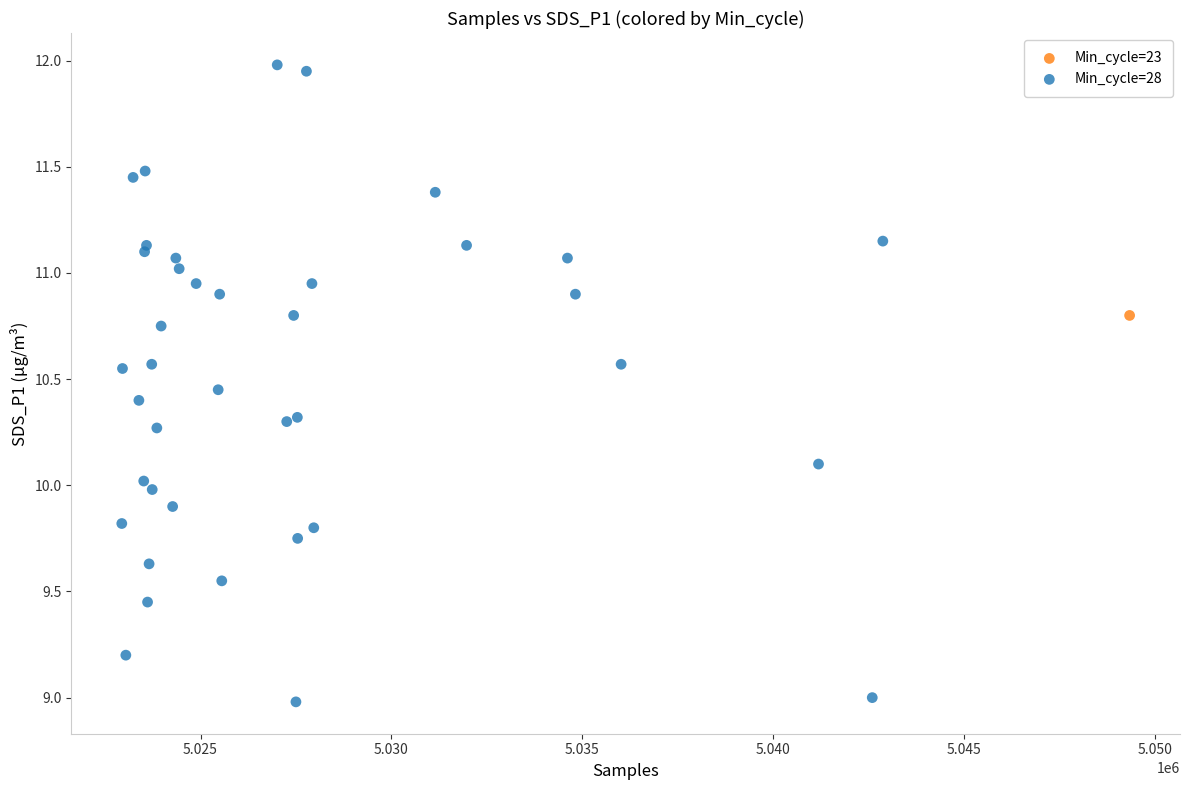

What are all the series names shown in the legend?

Min_cycle=23, Min_cycle=28